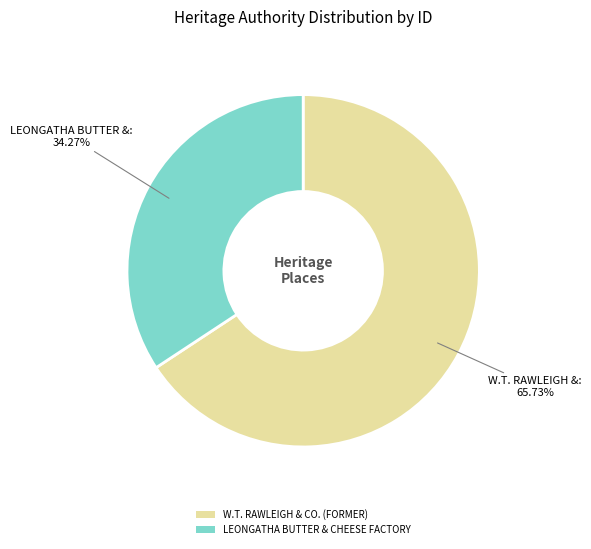

Is it true that LEONGATHA BUTTER & CHEESE FACTORY is 34% of the pie?

True